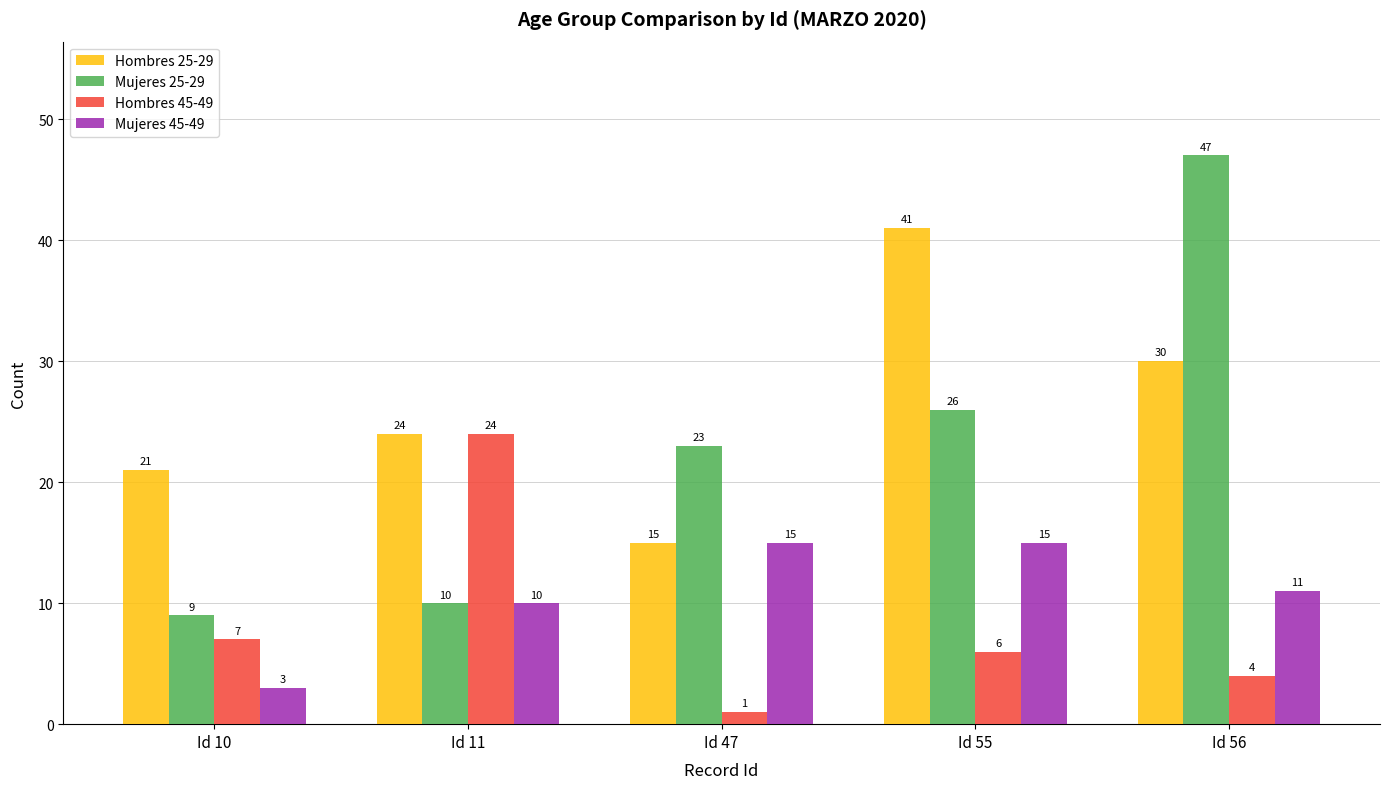

What is the value of the Hombres 25-29 bar at the 1st from the left?

21